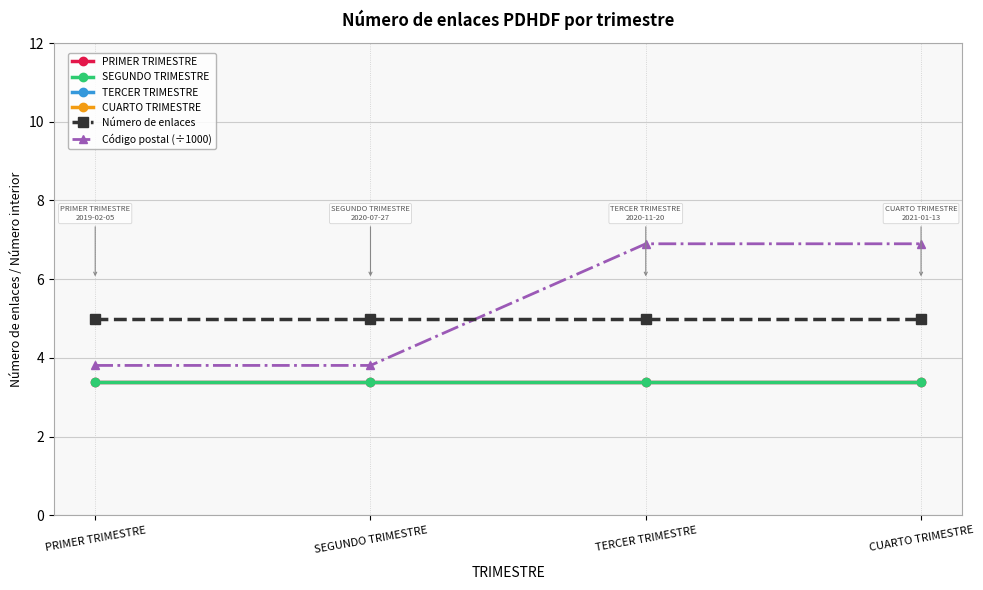

Is this an area chart (filled region under the line)?

No